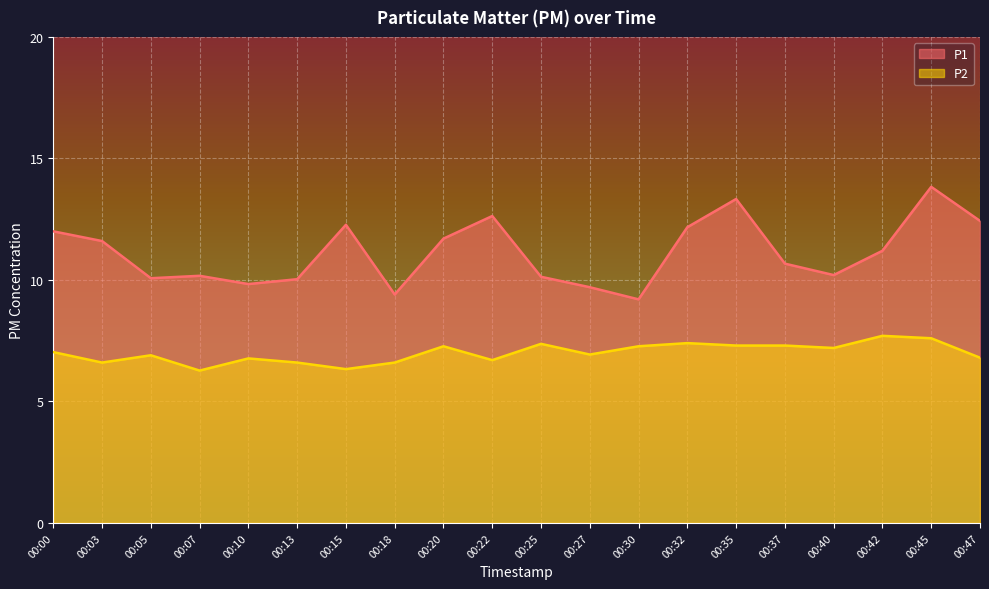

At how many categories does at least one series exceed 11?

10